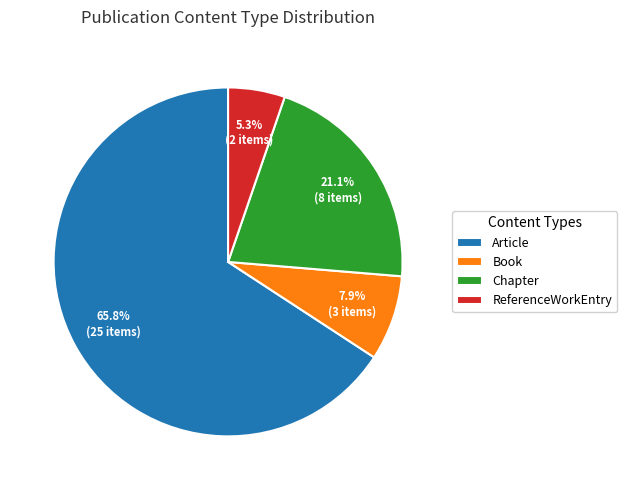

Between Article and ReferenceWorkEntry, which is larger?

Article